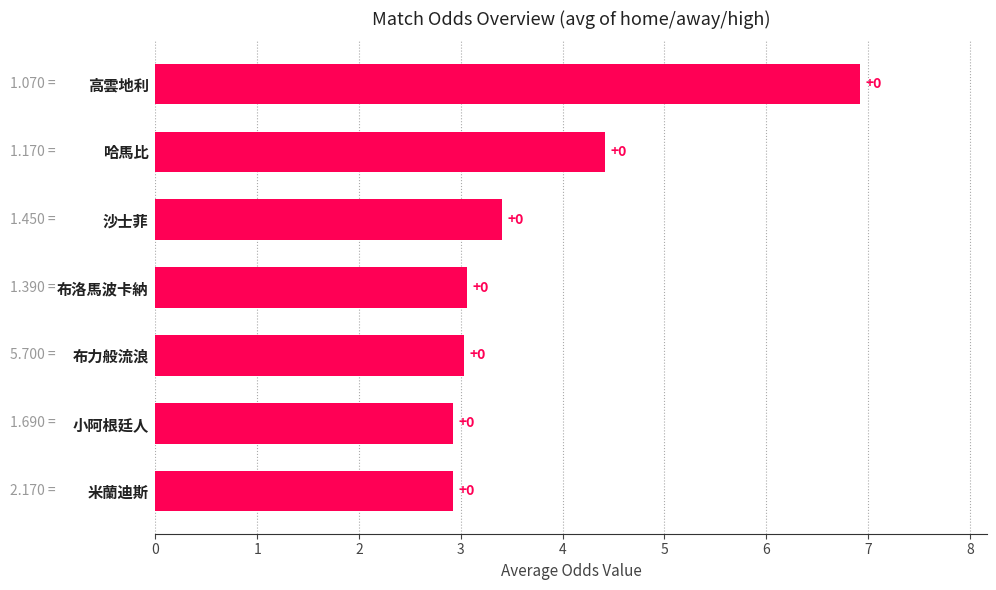

How many bars are there in total?

7